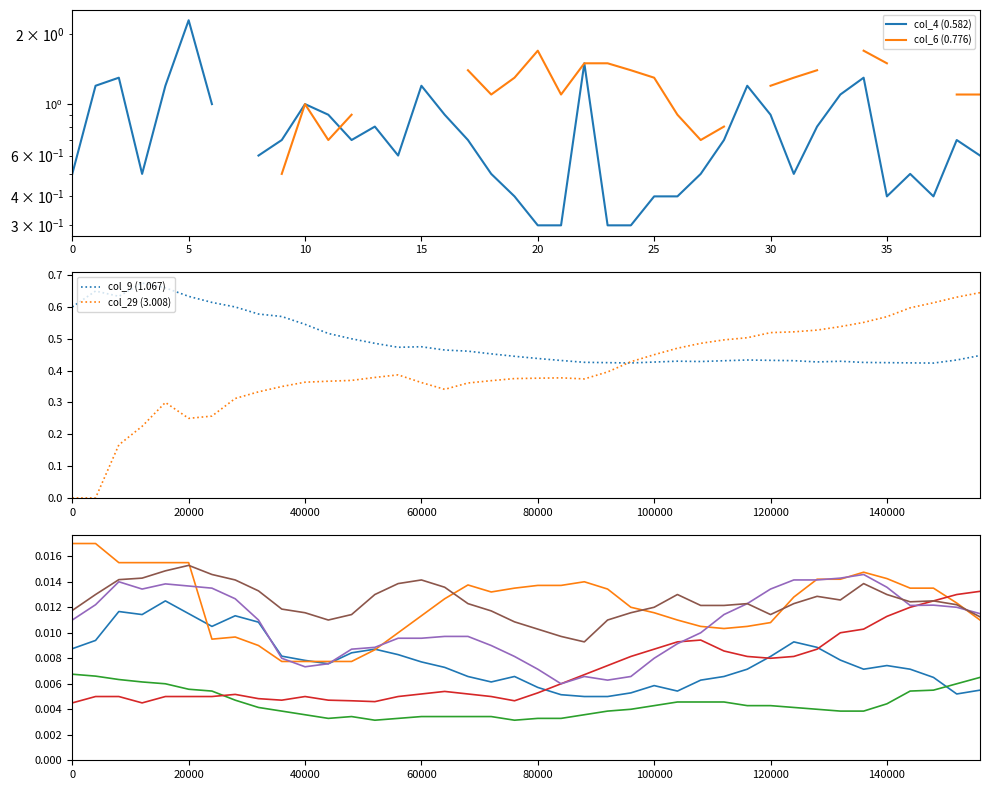

Which series has the largest range (max minus min)?

col_6 (0.776)